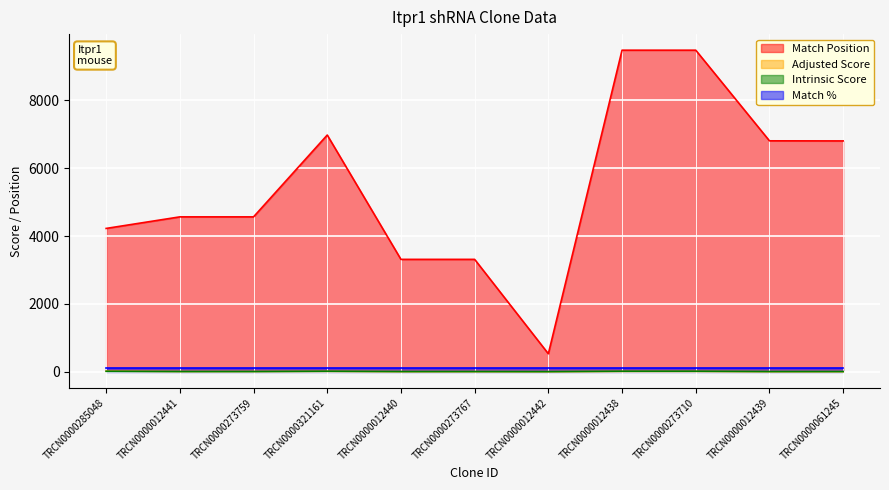

Which series changed the most between TRCN0000012440 and TRCN0000273710?

Match Position